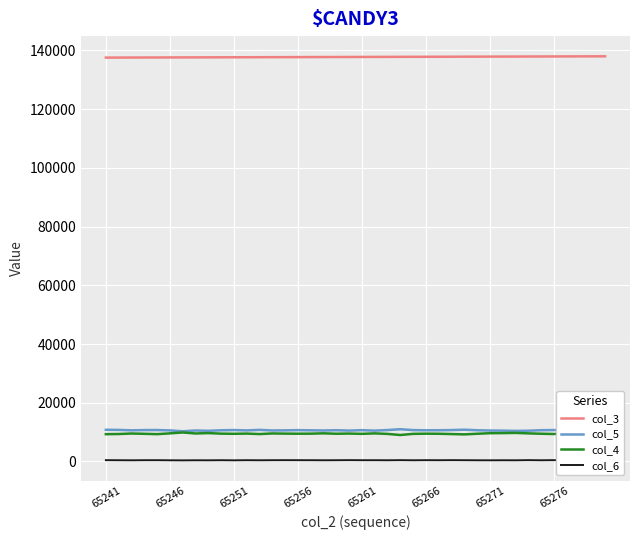

What position from the left is 19?

20